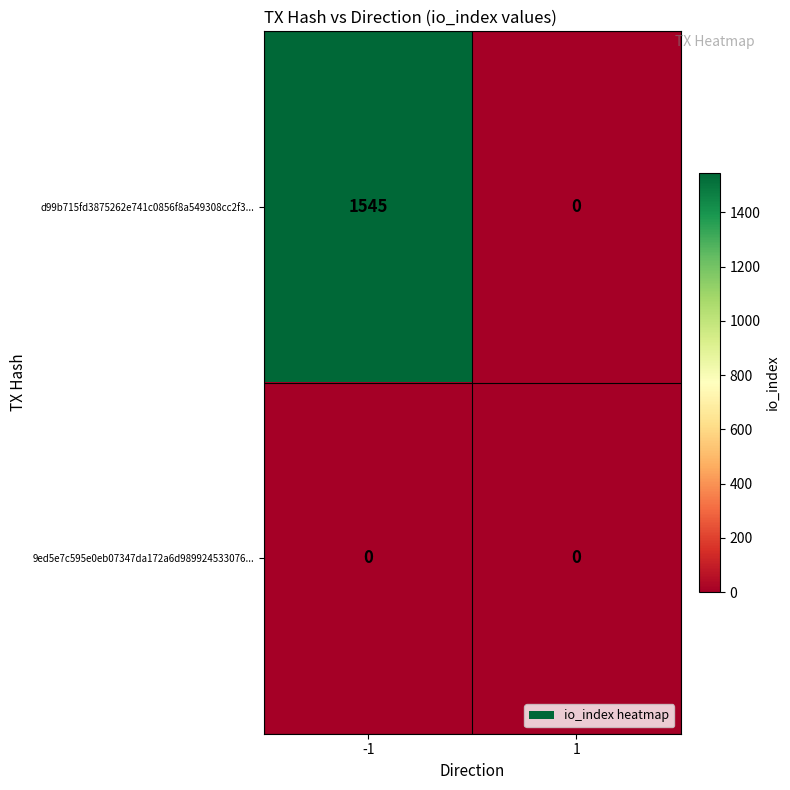

The value of d99b715fd3875262e741c0856f8a549308cc2f3... at 1 is 0. True or false?

True